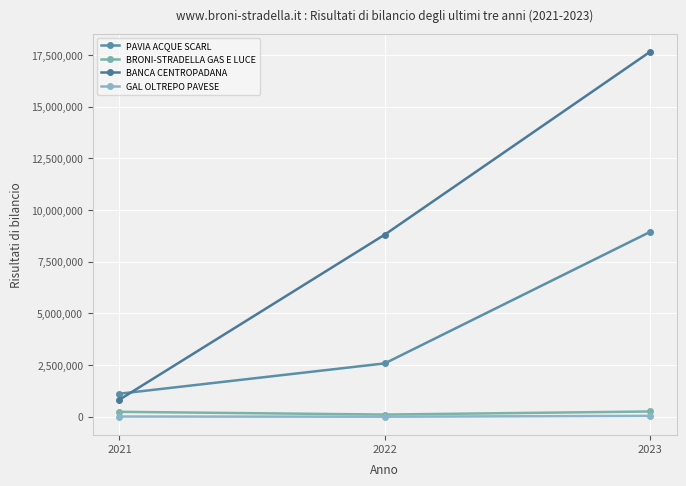

Which series has the widest spread of values?

BANCA CENTROPADANA